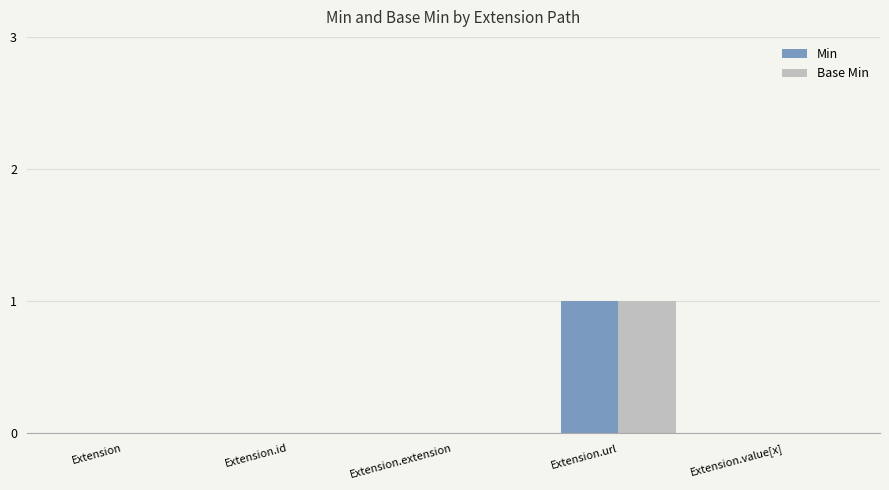

The value of Base Min at Extension.value[x] is 0. True or false?

True